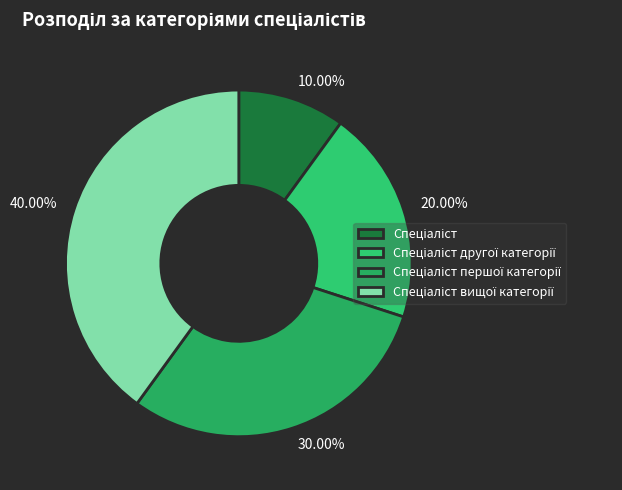

The Спеціаліст другої категорії slice represents 20% of the pie. True or false?

True